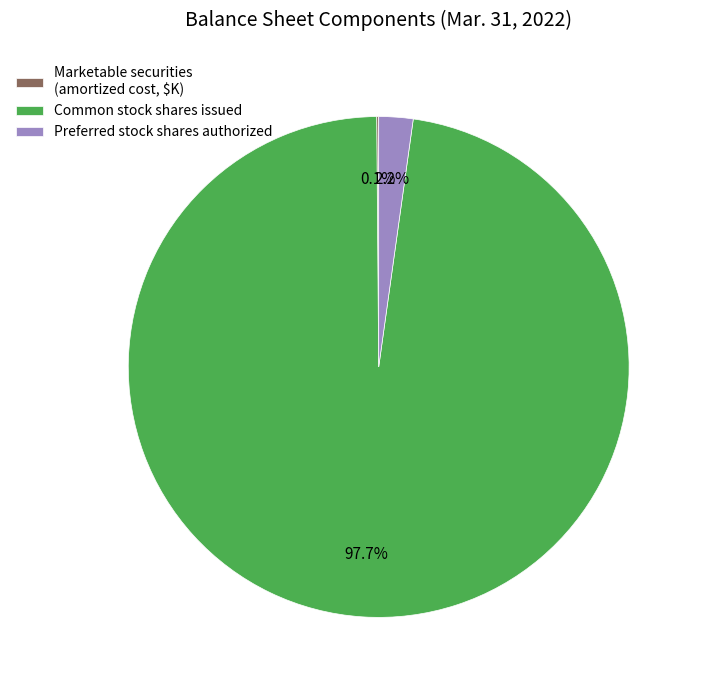

Which slice is the largest?

Common stock shares issued